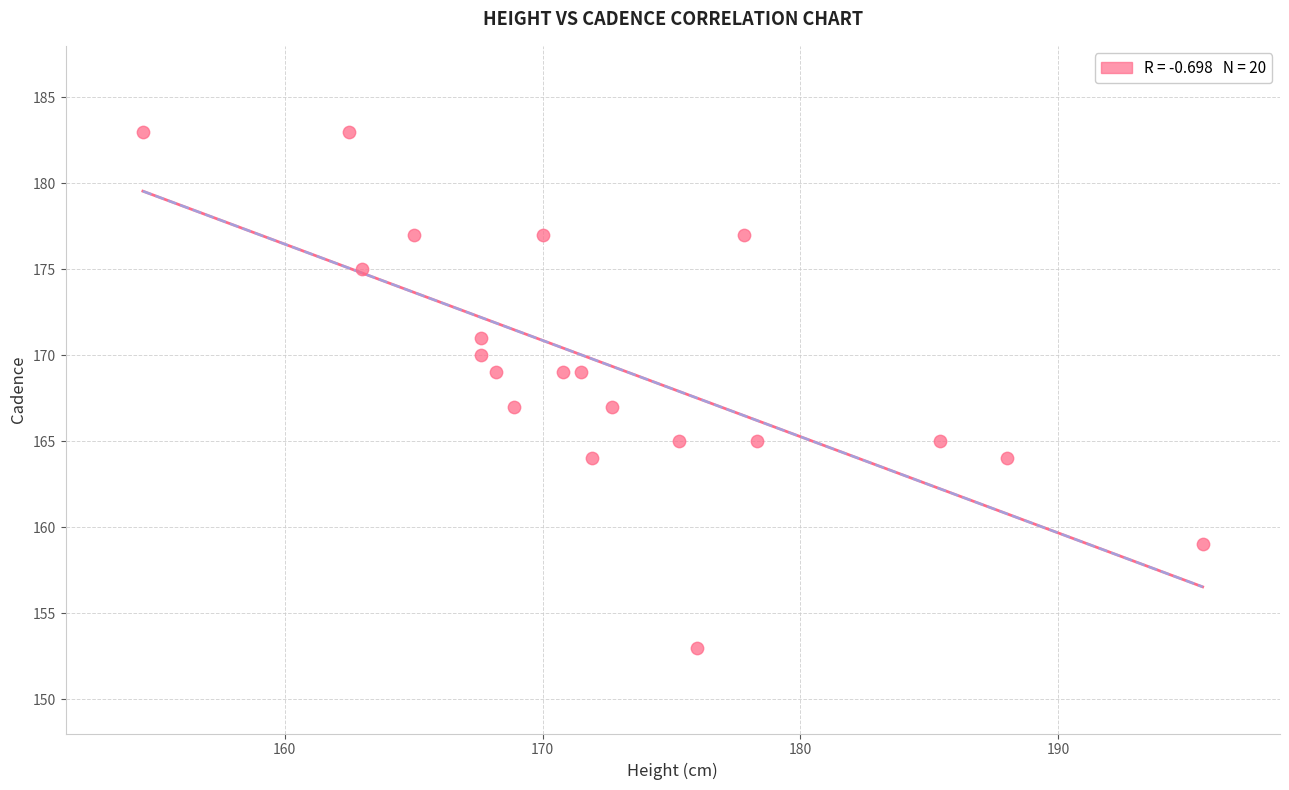

What is the range of Y values (max minus min)?

30